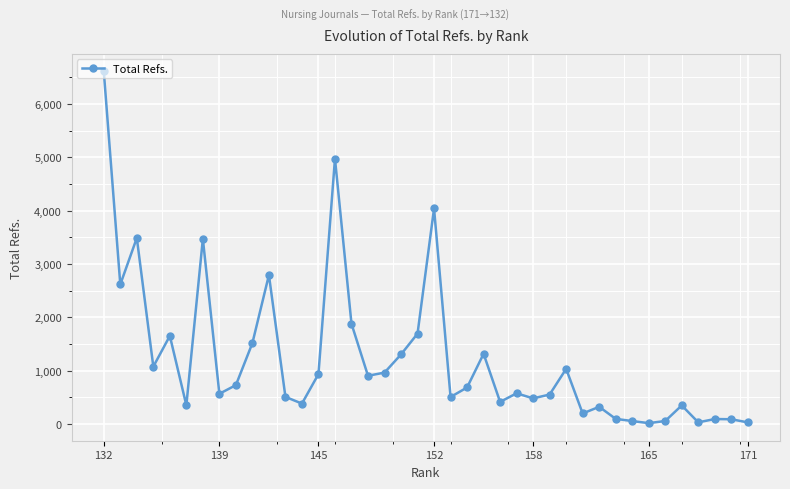

What is the greatest value displayed?

6606